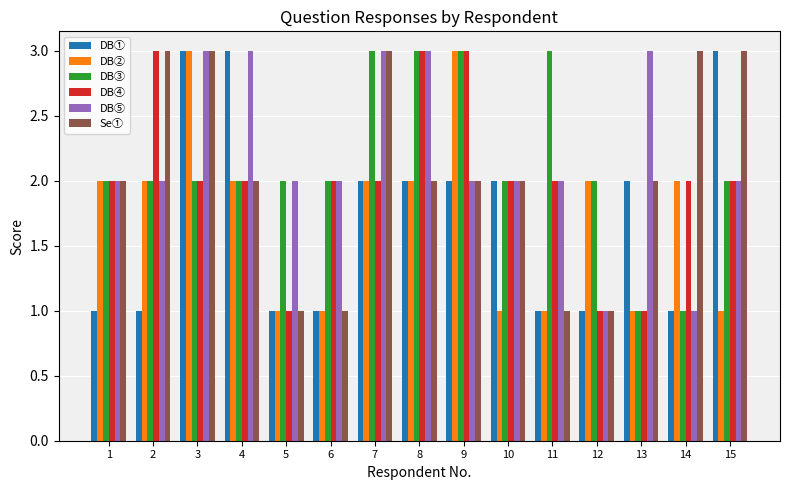

How many bars are there in each group?

6